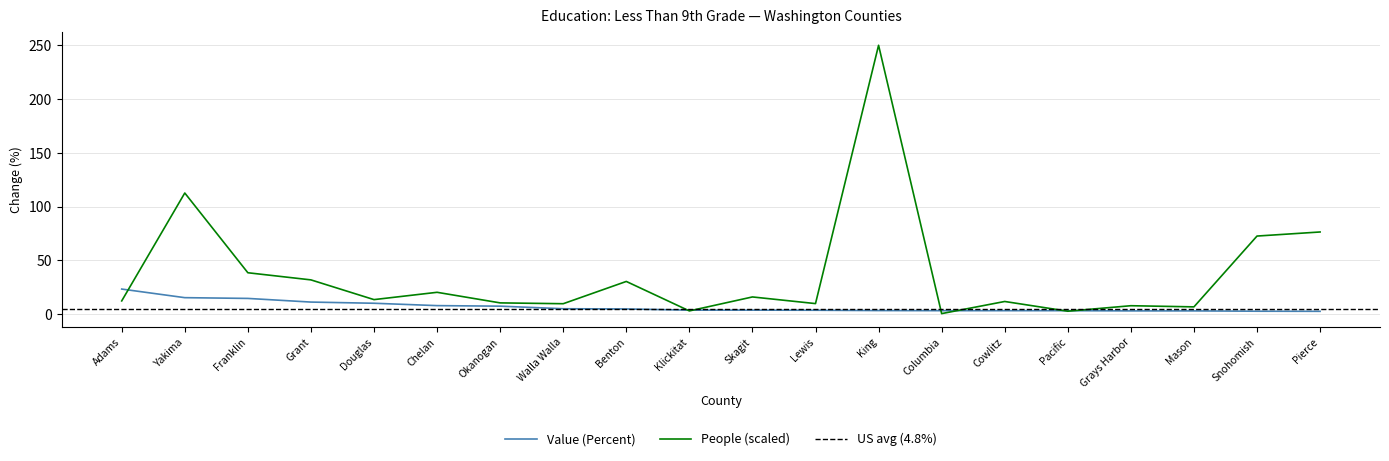

Which category has the lowest value in the Value (Percent) series?

Pierce